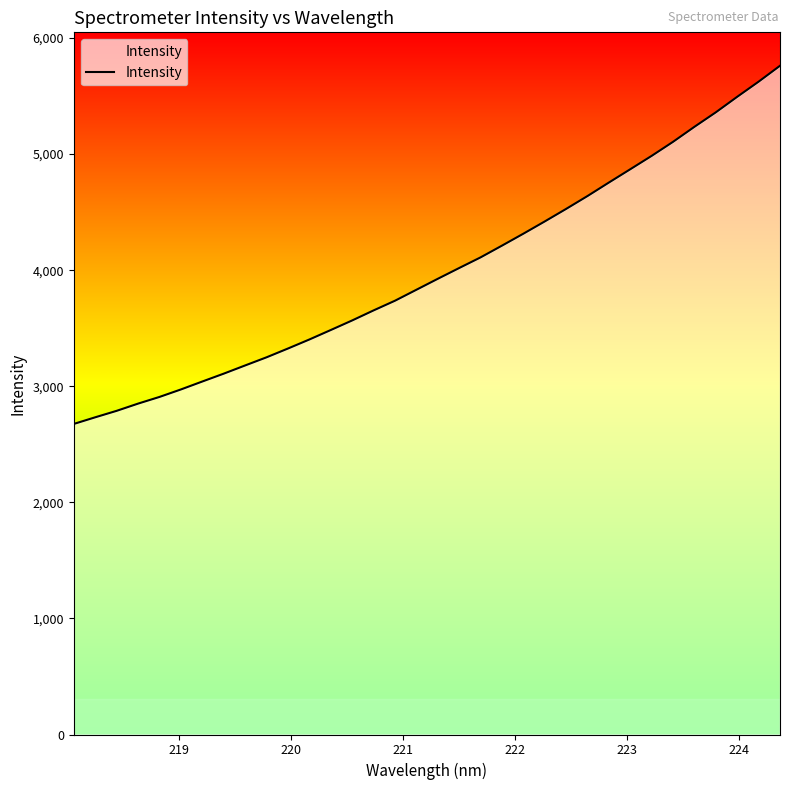

True or false: the data has more than 2 interior local peaks.

False